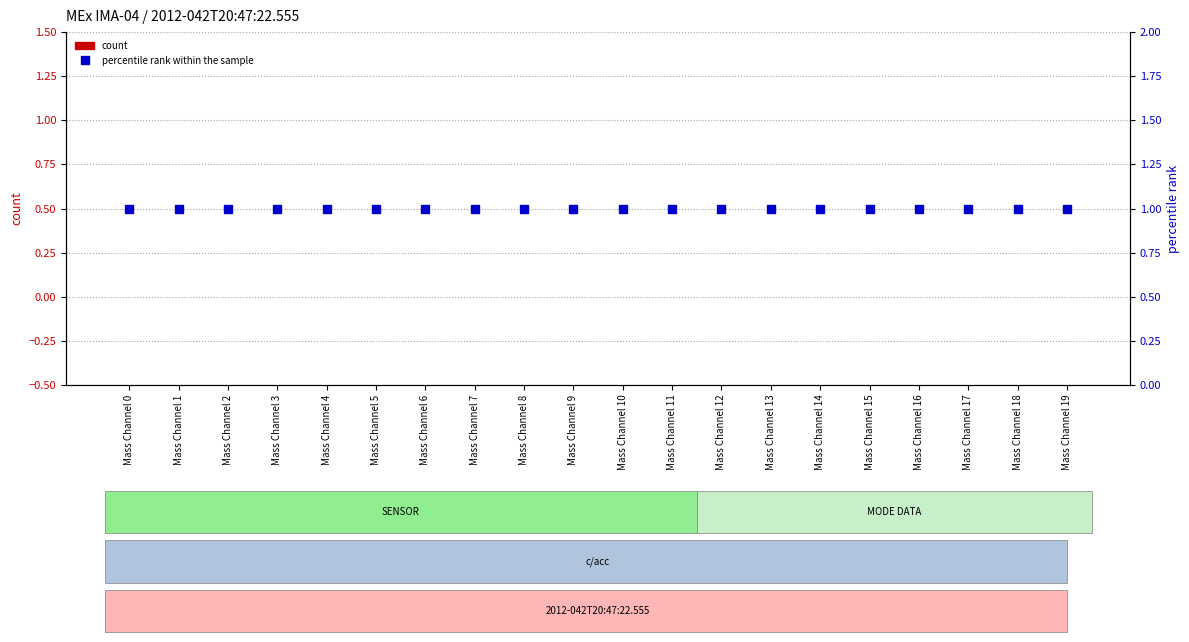

What is the difference between the highest and lowest values at Mass Channel 2?

1